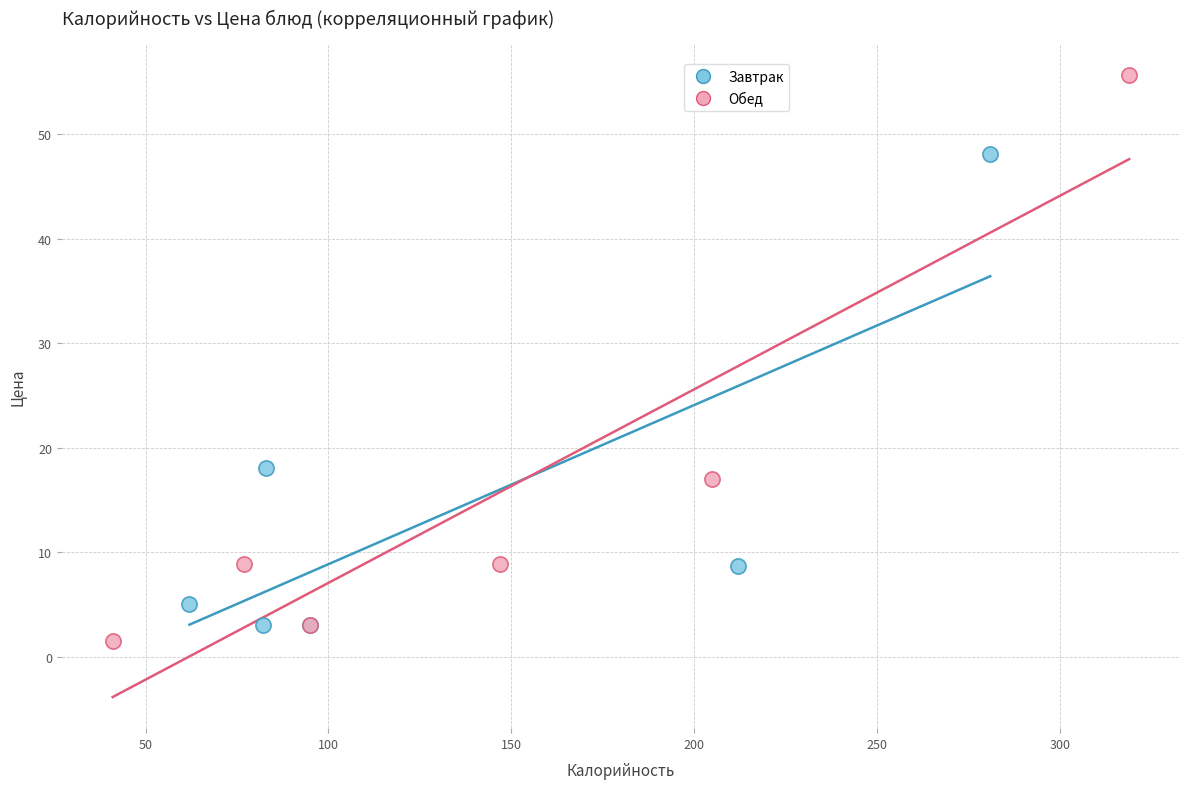

Which series has the largest Y range (max minus min)?

Обед